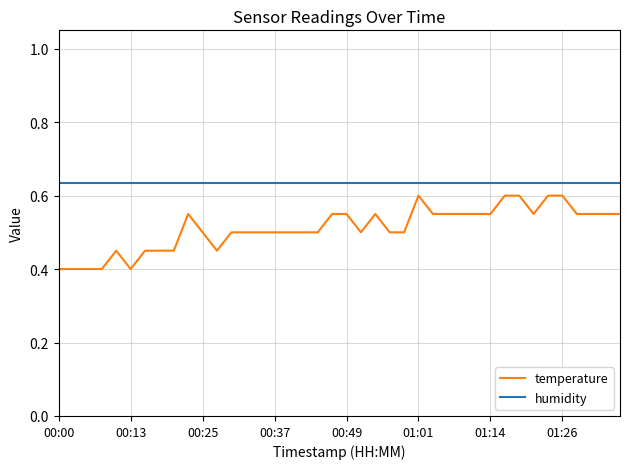

What is the difference between the second highest and second lowest values in the temperature series?

0.2